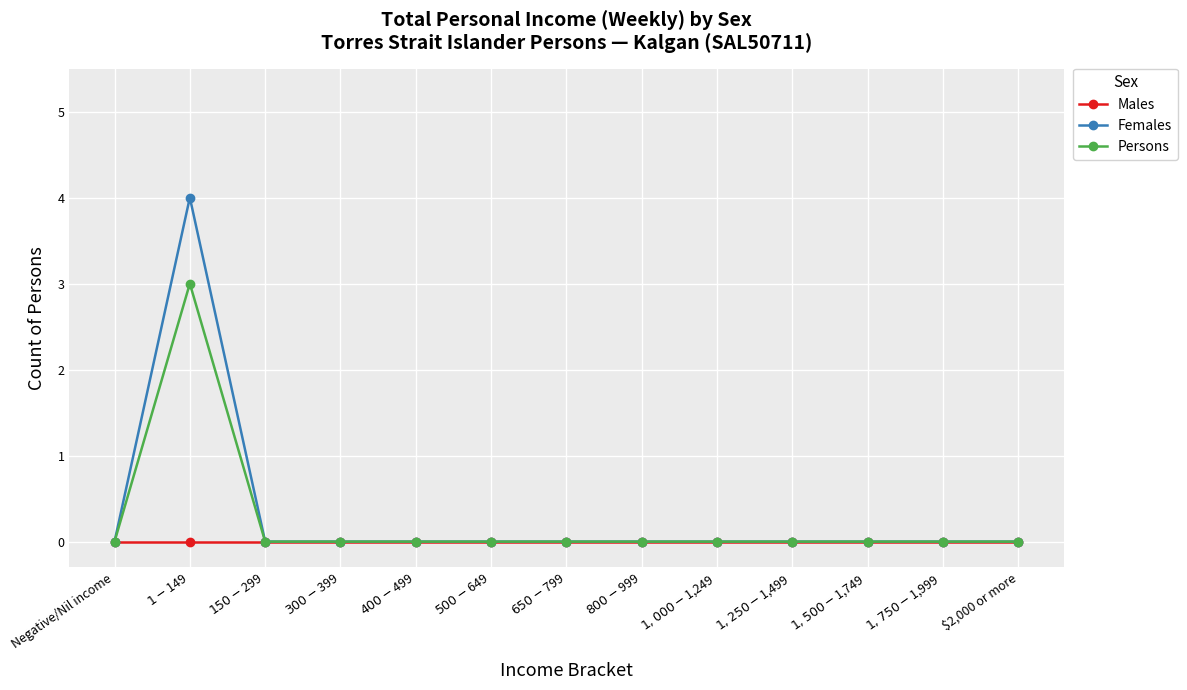

Rank the series by their average value, from highest to lowest.

Females, Persons, Males